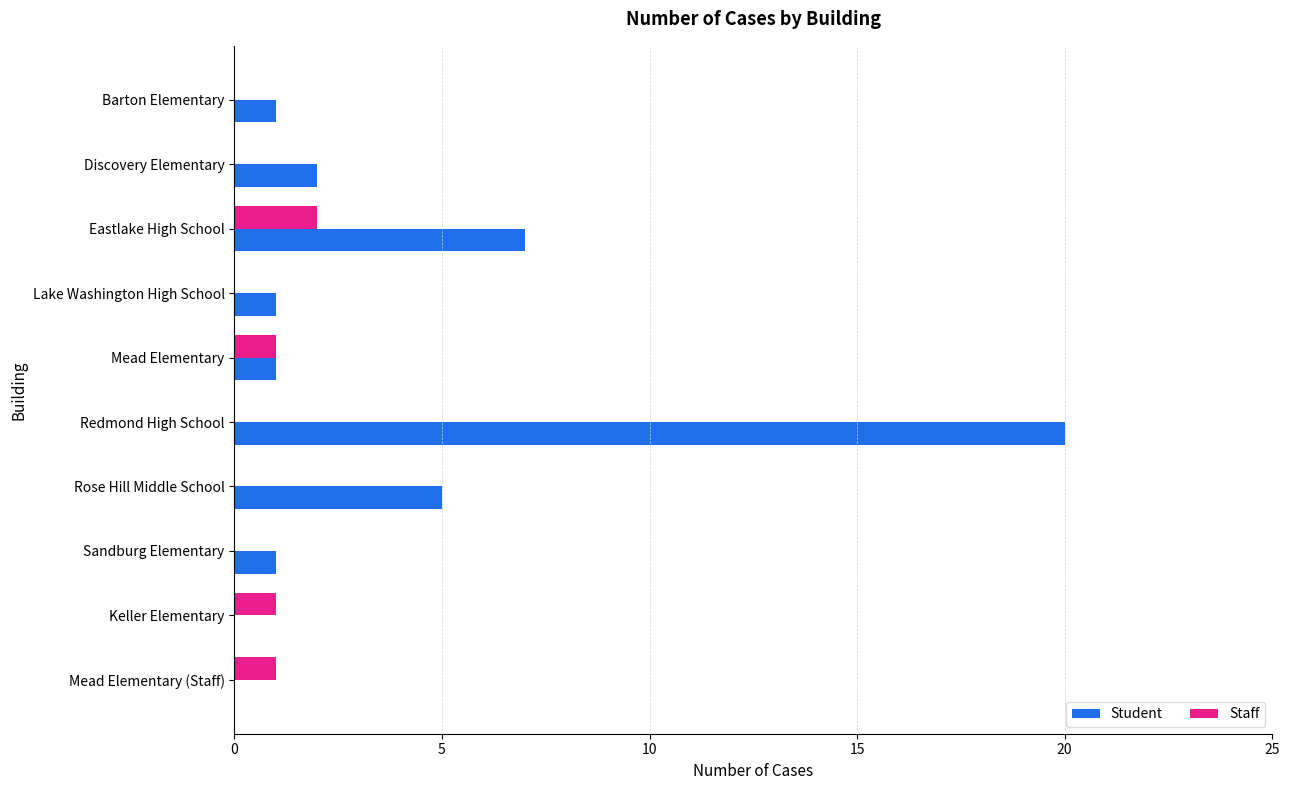

What is the sum of all Staff values?

5